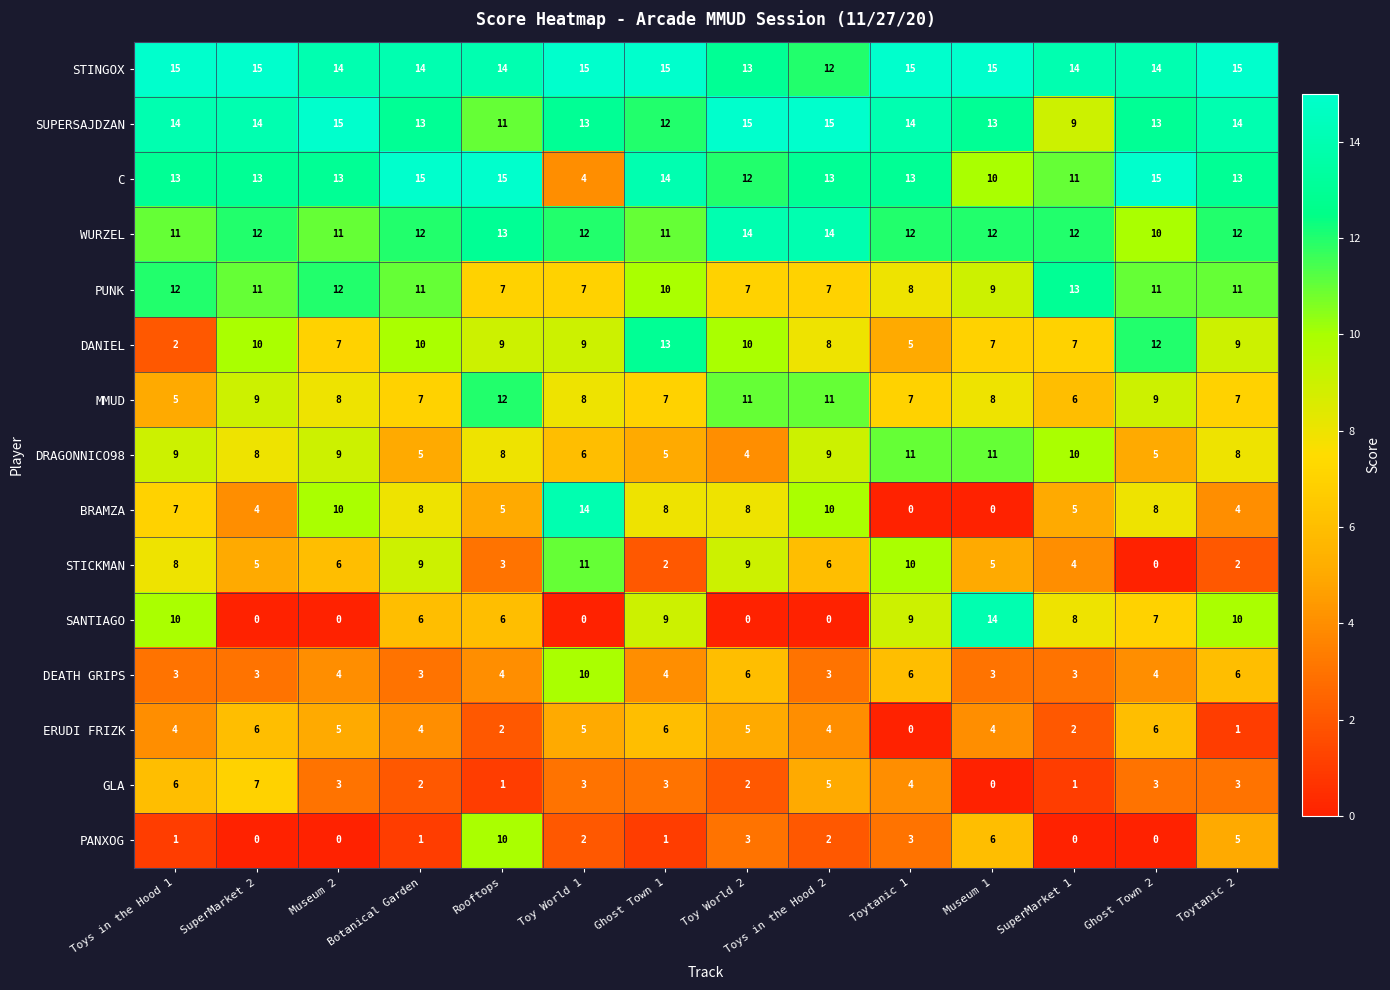

What is the greatest value displayed?

15